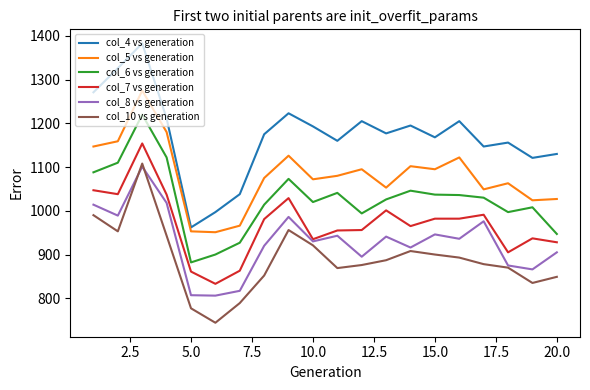

Is this an area chart (filled region under the line)?

No